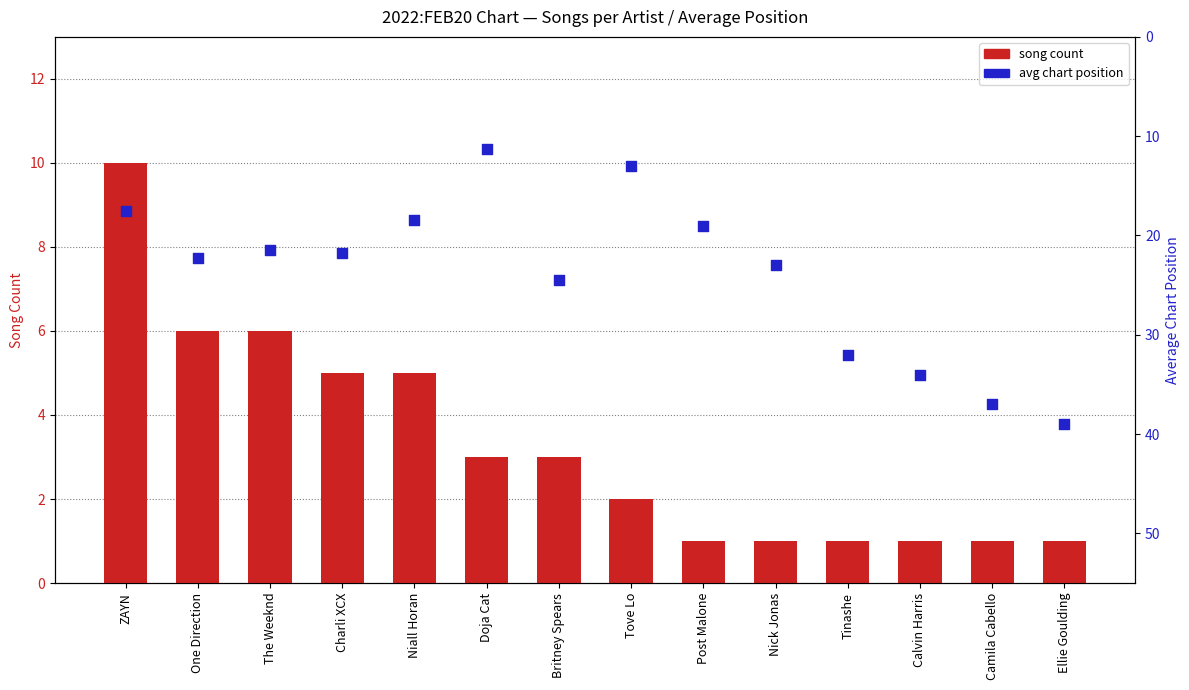

At how many categories does at least one series exceed 35?

2